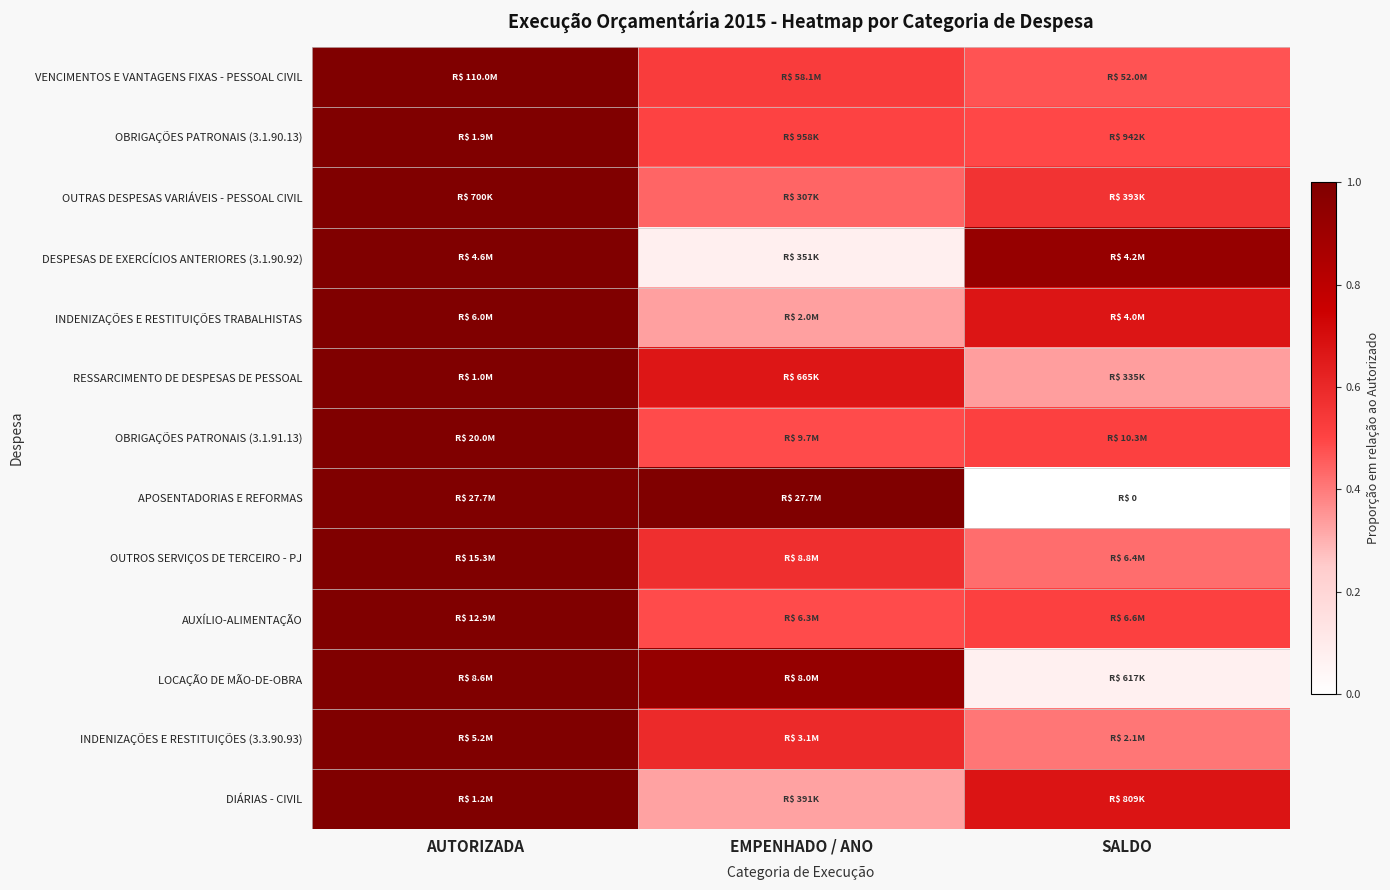

Reading right to left, transcribe all the data shown in this chart.

VENCIMENTOS E VANTAGENS FIXAS - PESSOAL CIVIL: SALDO=0.5	EMPENHADO / ANO=0.5	AUTORIZADA=1.0
OBRIGAÇÕES PATRONAIS (3.1.90.13): SALDO=0.5	EMPENHADO / ANO=0.5	AUTORIZADA=1.0
OUTRAS DESPESAS VARIÁVEIS - PESSOAL CIVIL: SALDO=0.6	EMPENHADO / ANO=0.4	AUTORIZADA=1.0
DESPESAS DE EXERCÍCIOS ANTERIORES (3.1.90.92): SALDO=0.9	EMPENHADO / ANO=0.1	AUTORIZADA=1.0
INDENIZAÇÕES E RESTITUIÇÕES TRABALHISTAS: SALDO=0.7	EMPENHADO / ANO=0.3	AUTORIZADA=1.0
RESSARCIMENTO DE DESPESAS DE PESSOAL: SALDO=0.3	EMPENHADO / ANO=0.7	AUTORIZADA=1.0
OBRIGAÇÕES PATRONAIS (3.1.91.13): SALDO=0.5	EMPENHADO / ANO=0.5	AUTORIZADA=1.0
APOSENTADORIAS E REFORMAS: SALDO=0.0	EMPENHADO / ANO=1.0	AUTORIZADA=1.0
OUTROS SERVIÇOS DE TERCEIRO - PJ: SALDO=0.4	EMPENHADO / ANO=0.6	AUTORIZADA=1.0
AUXÍLIO-ALIMENTAÇÃO: SALDO=0.5	EMPENHADO / ANO=0.5	AUTORIZADA=1.0
LOCAÇÃO DE MÃO-DE-OBRA: SALDO=0.1	EMPENHADO / ANO=0.9	AUTORIZADA=1.0
INDENIZAÇÕES E RESTITUIÇÕES (3.3.90.93): SALDO=0.4	EMPENHADO / ANO=0.6	AUTORIZADA=1.0
DIÁRIAS - CIVIL: SALDO=0.7	EMPENHADO / ANO=0.3	AUTORIZADA=1.0